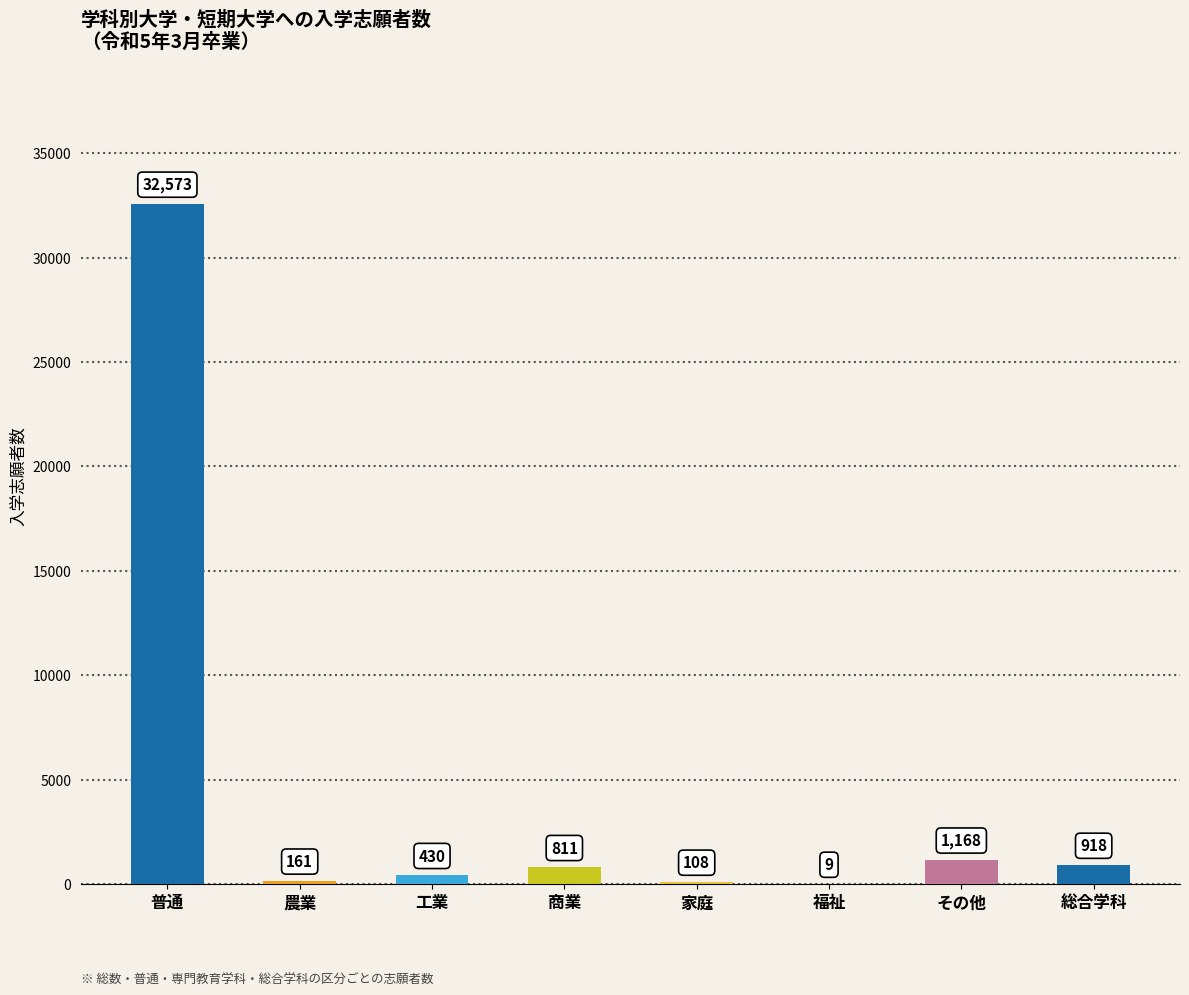

The chart shows a value of 108 at 家庭. True or false?

True